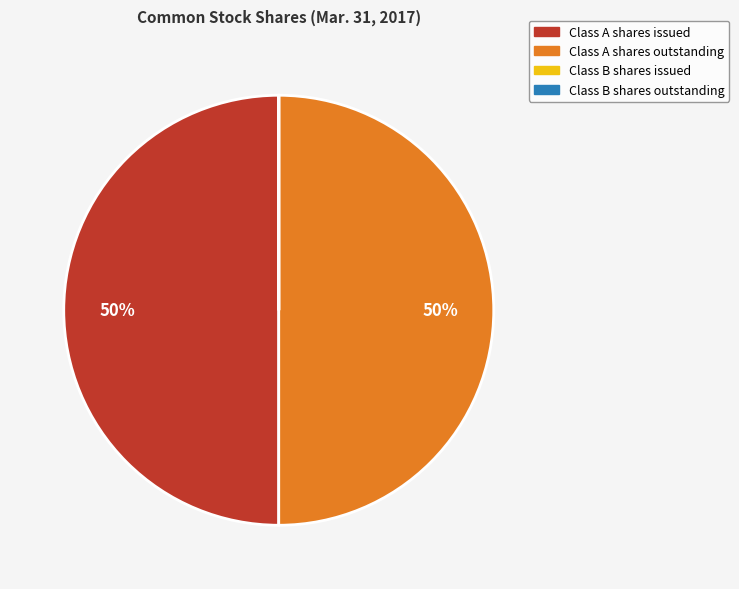

To the nearest percent, what is the average slice percentage?

25%